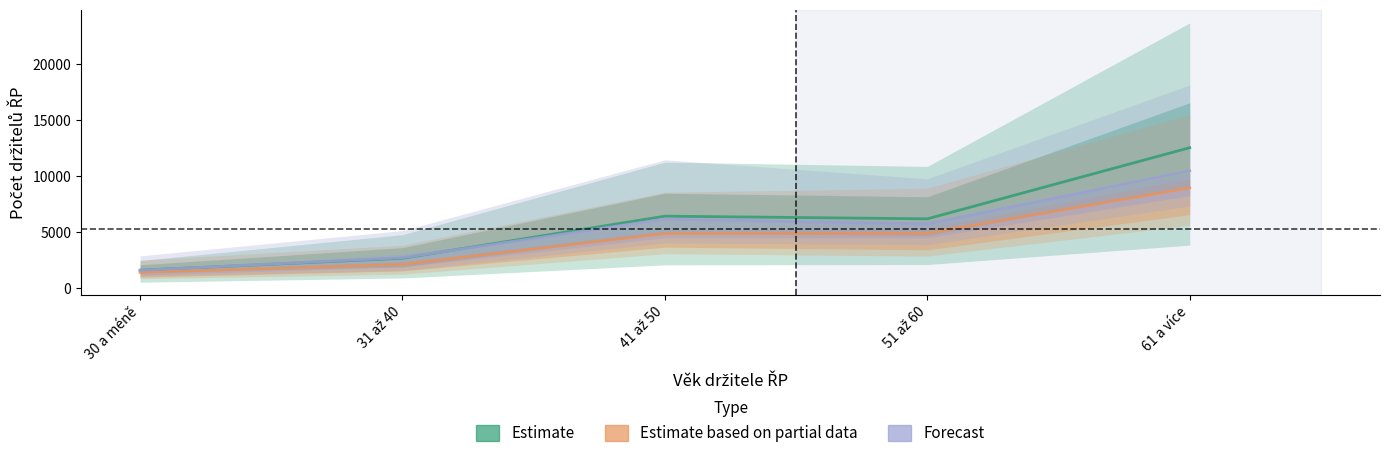

At which label does Estimate based on partial data first exceed 4883?

41 až 50